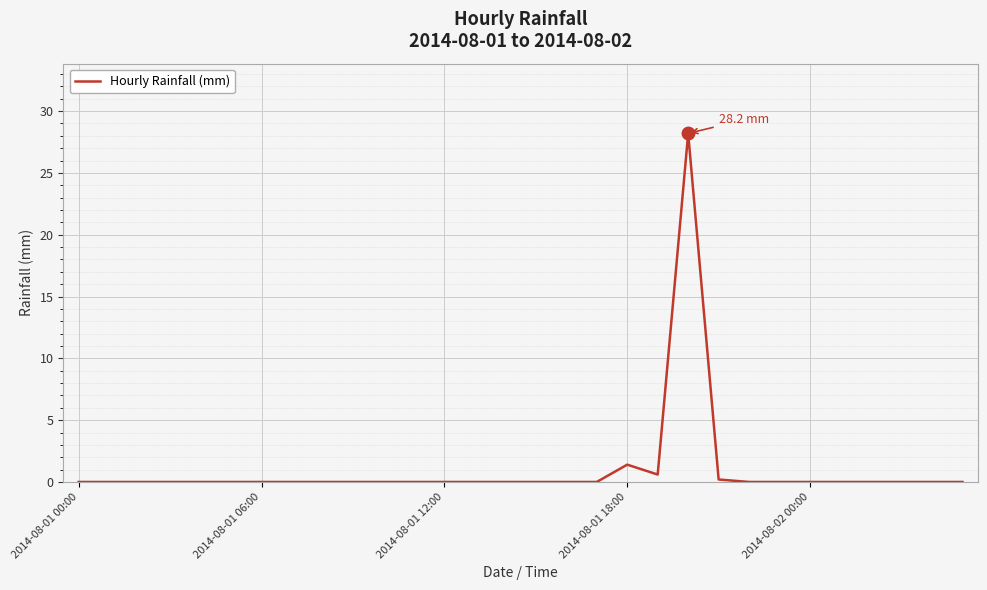

What is the difference between the maximum and minimum values?

28.2